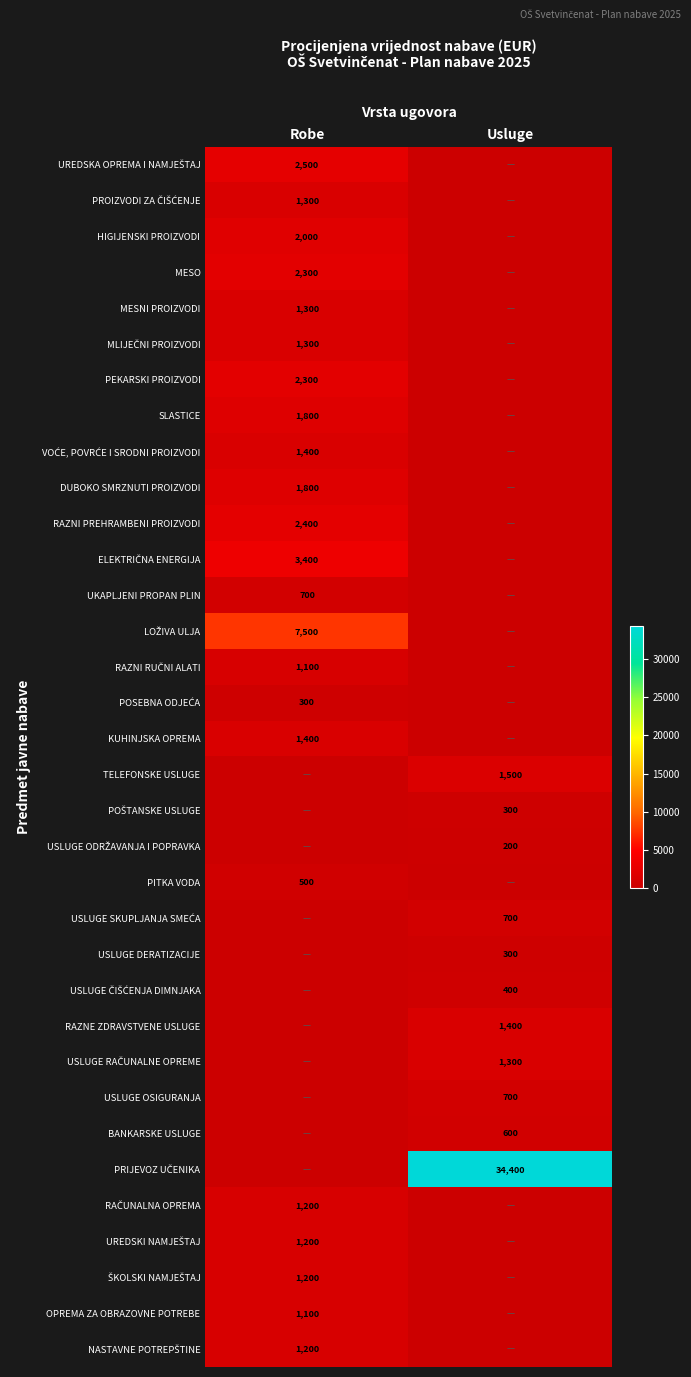

Which has a higher value, Robe or Usluge?

Robe